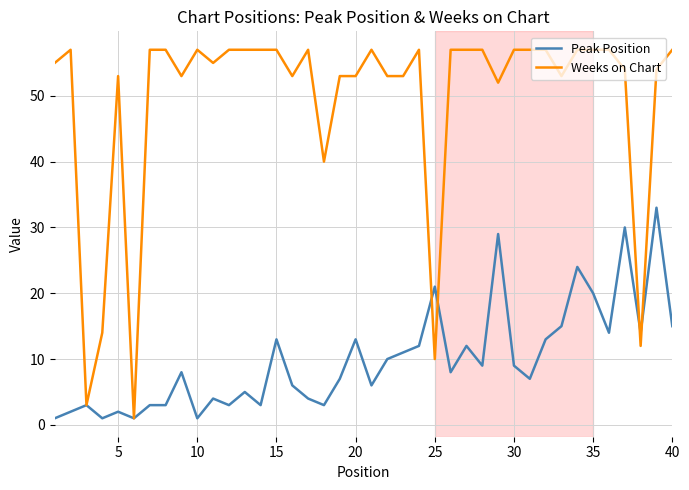

Which series has the largest total across all categories?

Weeks on Chart